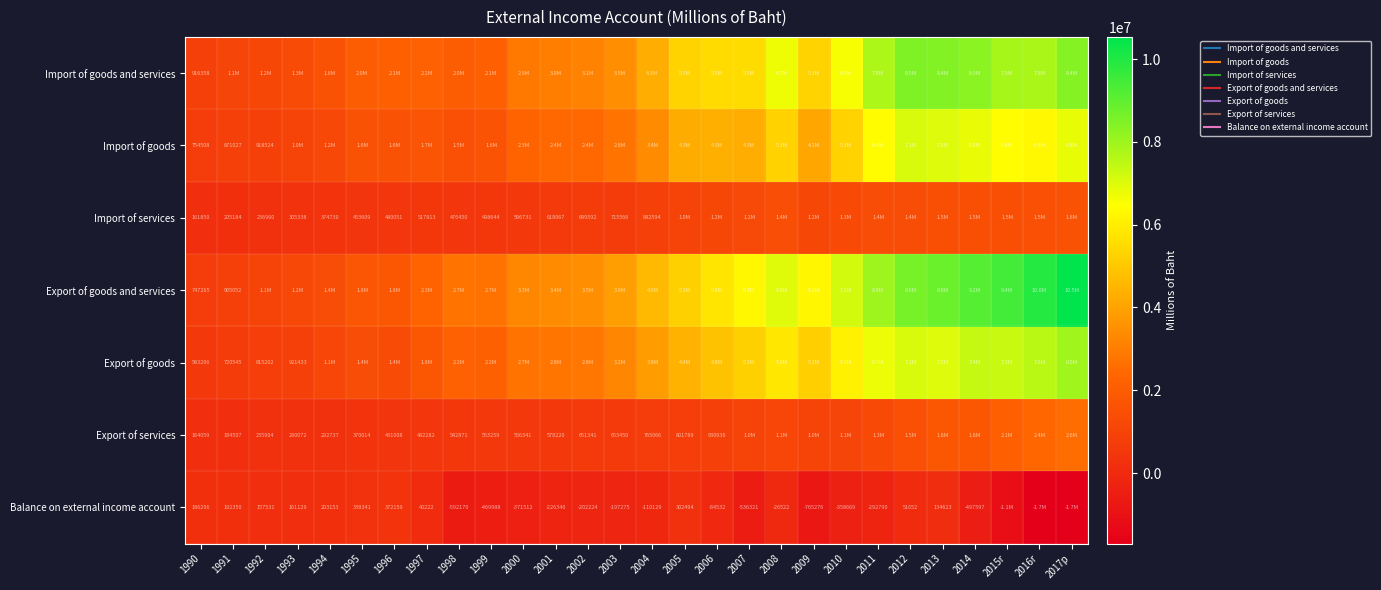

What is the maximum value shown in the chart?

10534707